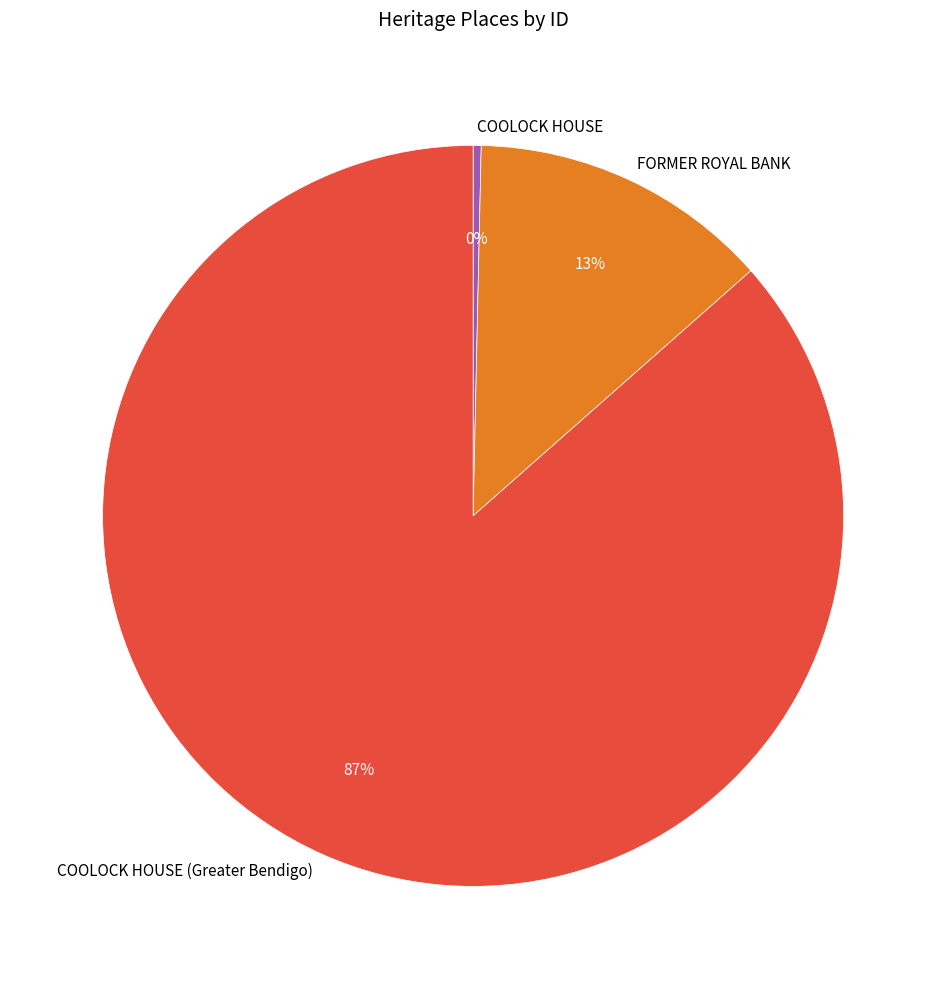

Do FORMER ROYAL BANK and COOLOCK HOUSE (Greater Bendigo) together represent more than half of the pie?

Yes